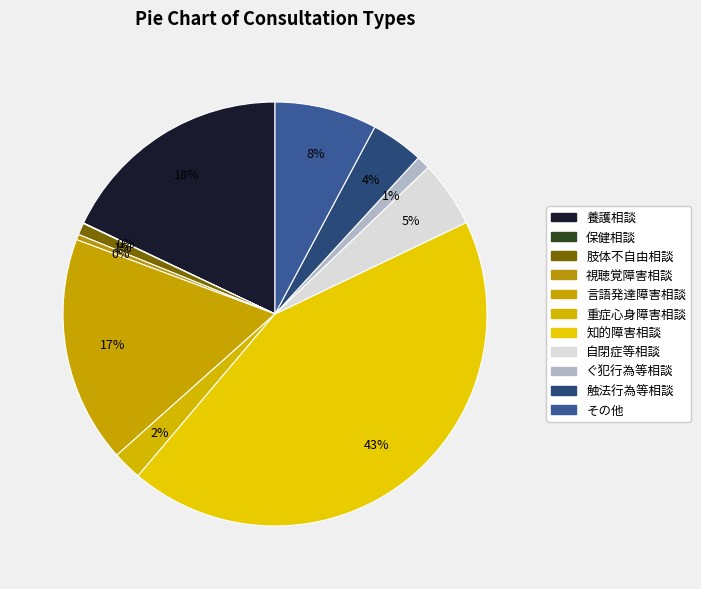

Is there a majority slice in this chart?

No